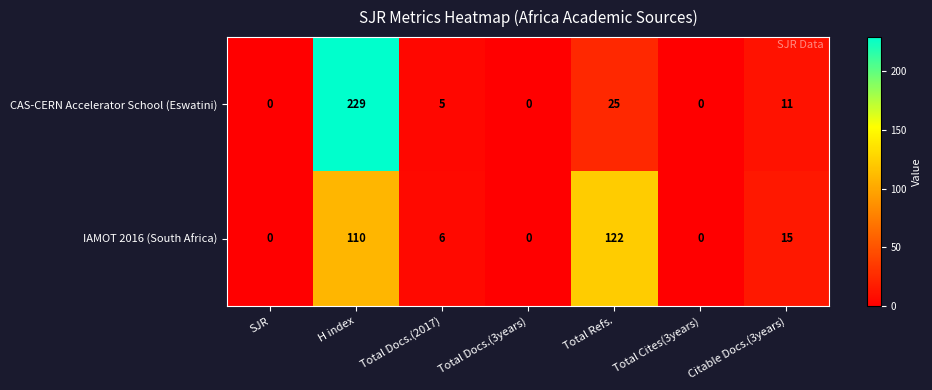

True or false: CAS-CERN Accelerator School (Eswatini) has a value of 3 at Total Docs.(2017).

False